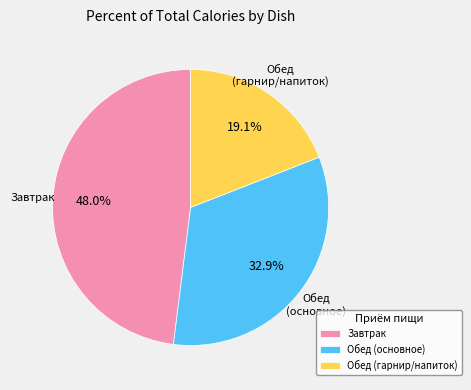

Which slice is the largest?

Завтрак